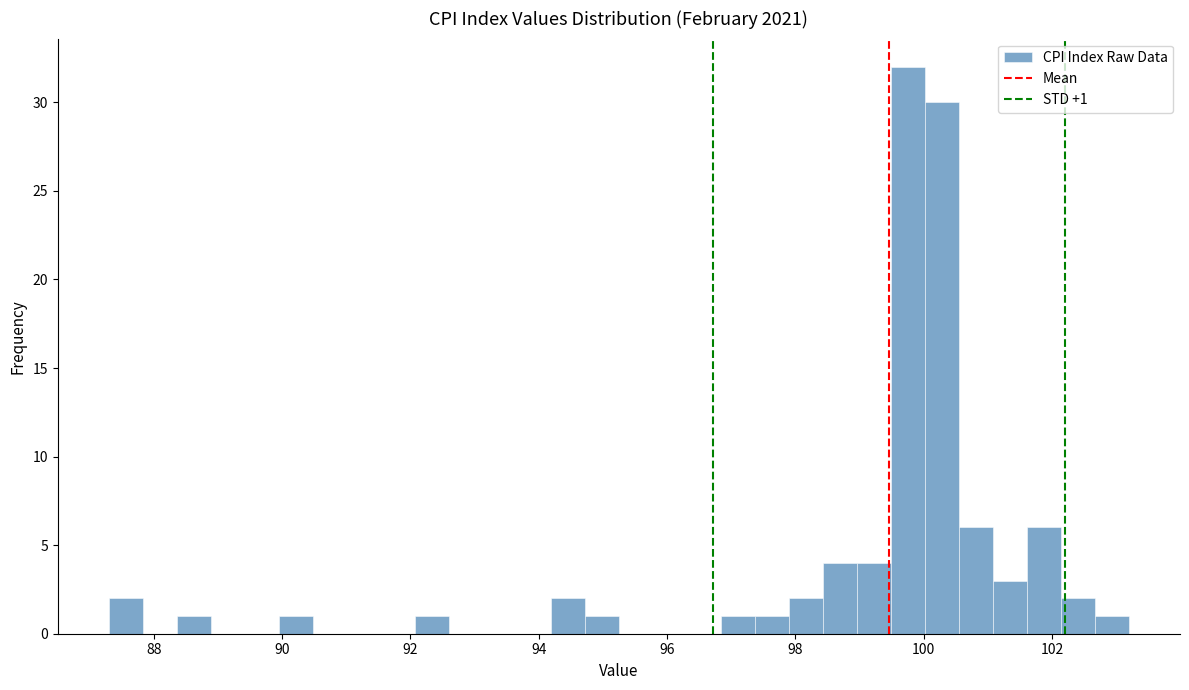

Read against the x-axis, roughly where is the centre of the tallest bar?

99.8